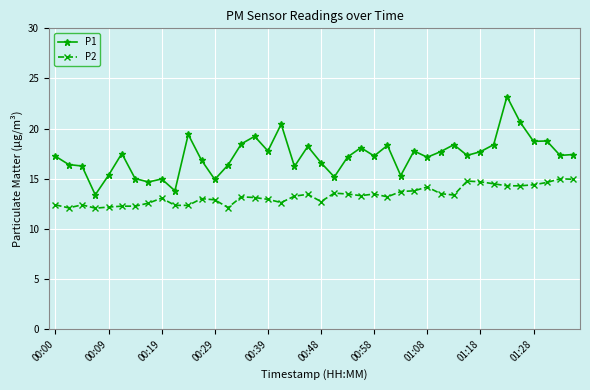

What is the value of the P1 point at the 4th from the left?

13.4